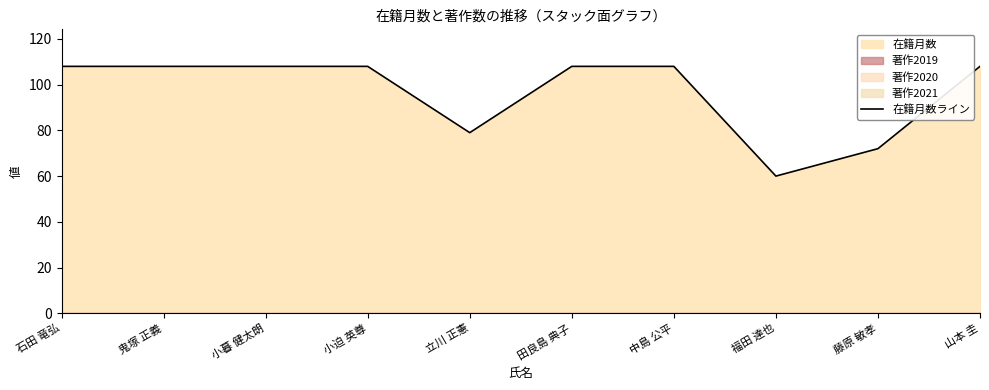

Which label corresponds to the largest value in the chart?

石田 竜弘